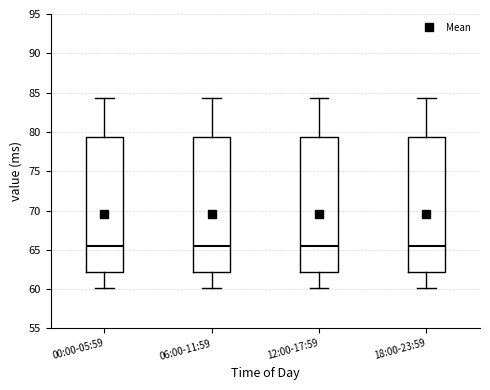

Reading left to right, read every box against the y-axis: the position of its median line, the range the box covers, and the ends of its whiskers. The values are not printed on the chart, so give them approximately, as read against the axis.

00:00-05:59: median 65.5, box 62.0 to 79.5, whiskers 60.0 to 84.5
06:00-11:59: median 65.5, box 62.0 to 79.5, whiskers 60.0 to 84.5
12:00-17:59: median 65.5, box 62.0 to 79.5, whiskers 60.0 to 84.5
18:00-23:59: median 65.5, box 62.0 to 79.5, whiskers 60.0 to 84.5